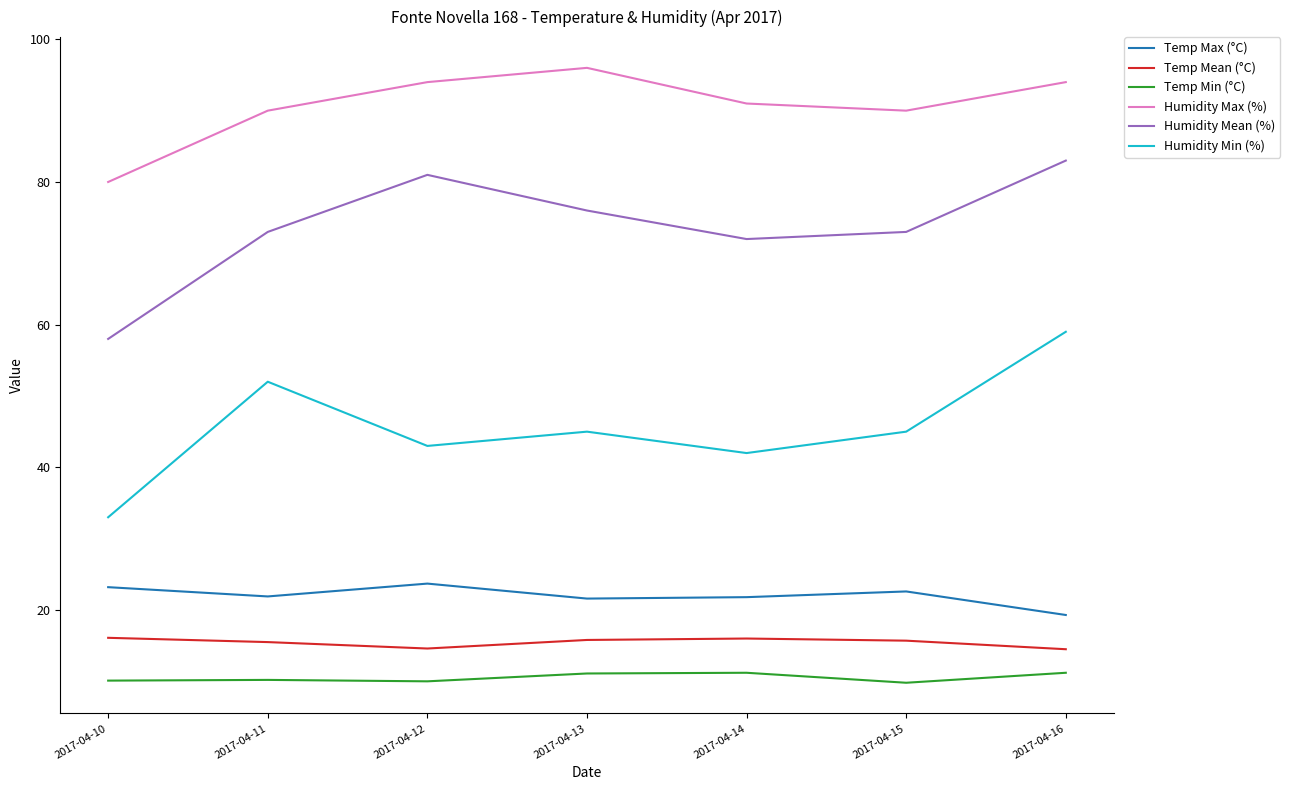

What is the difference between the highest and lowest values at 2017-04-14?

79.8